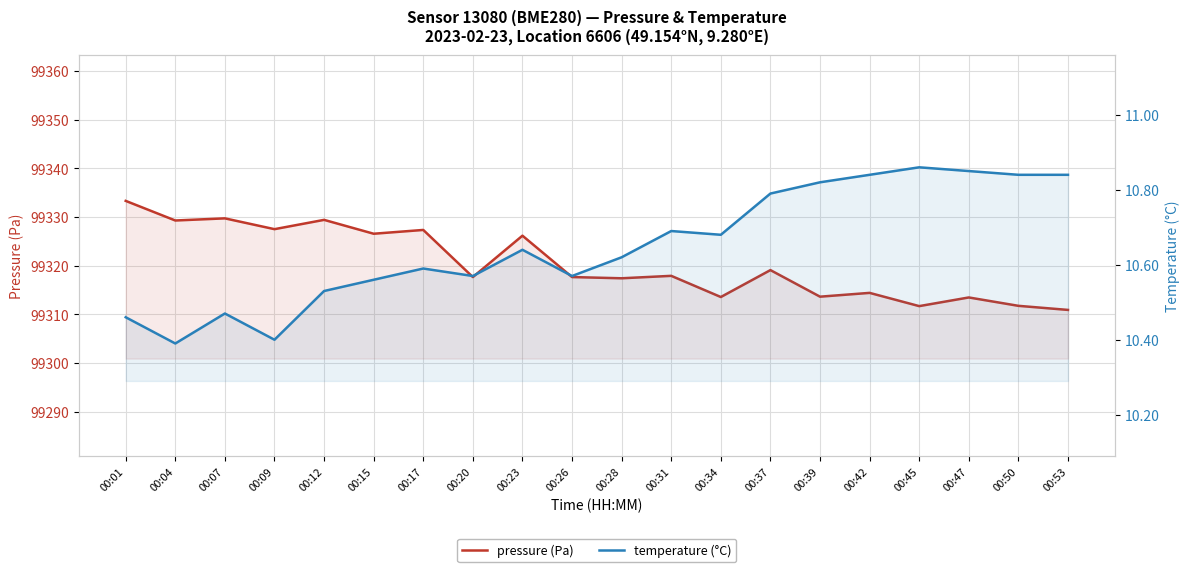

What is the value of the temperature (°C) point at the 16th from the left?

10.8